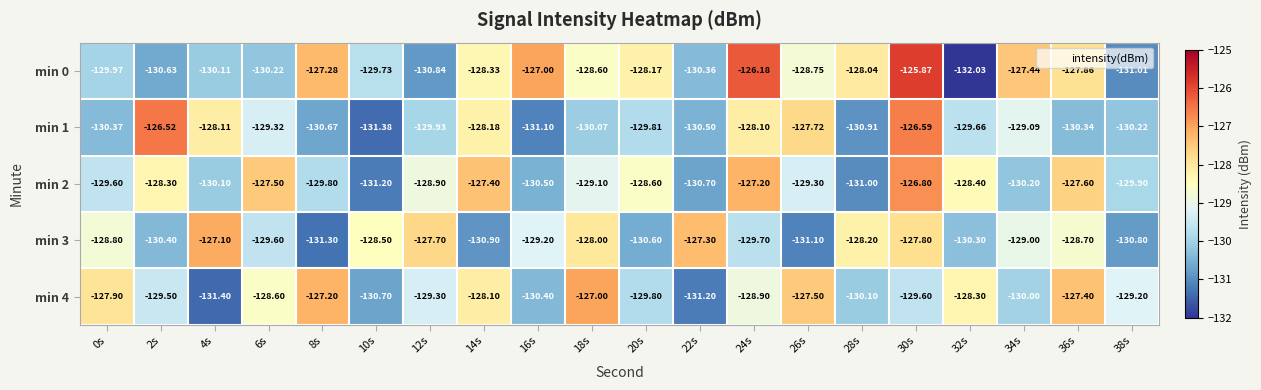

Is the value of min 3 at 18s greater than the value of min 4 at 20s?

Yes